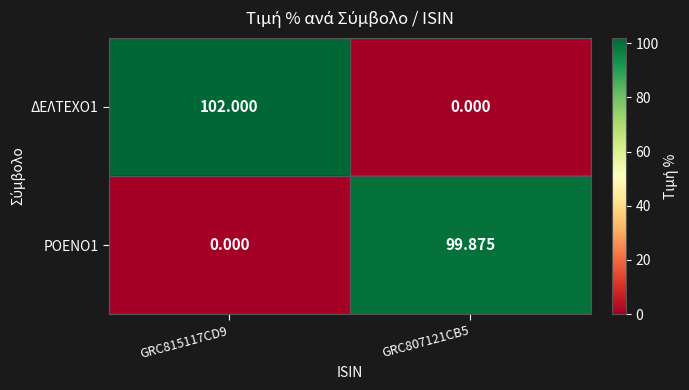

List the series in order of their overall mean, highest first.

ΔΕΛΤΕΧΟ1, ΡΟΕΝΟ1